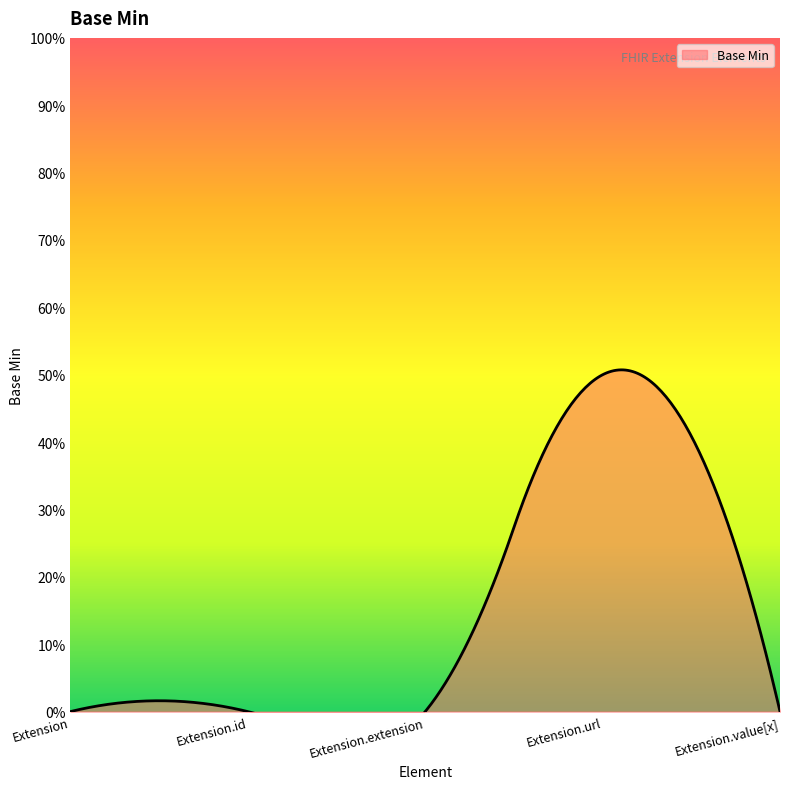

How many values are between 0 and 1?

5